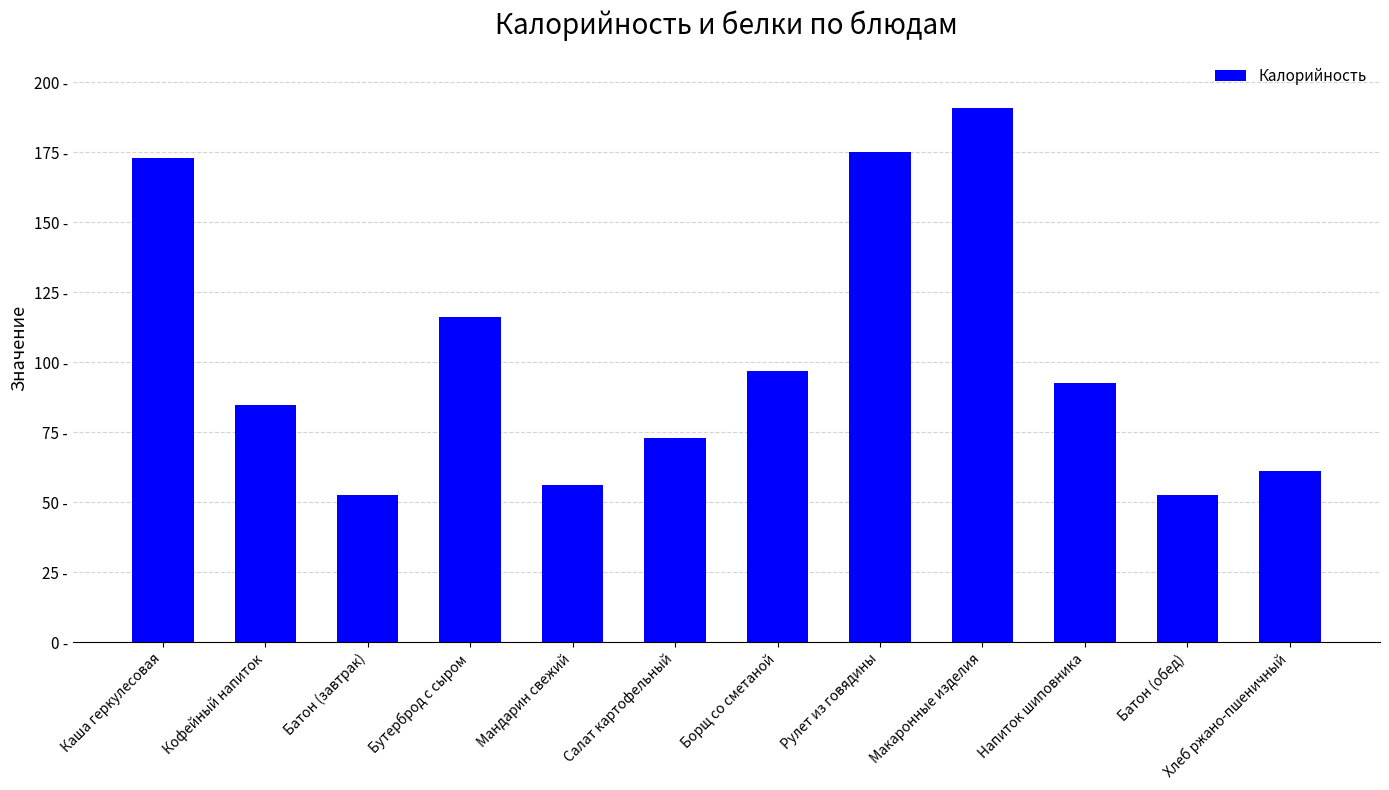

At which category does the chart reach its peak across all series?

Макаронные изделия